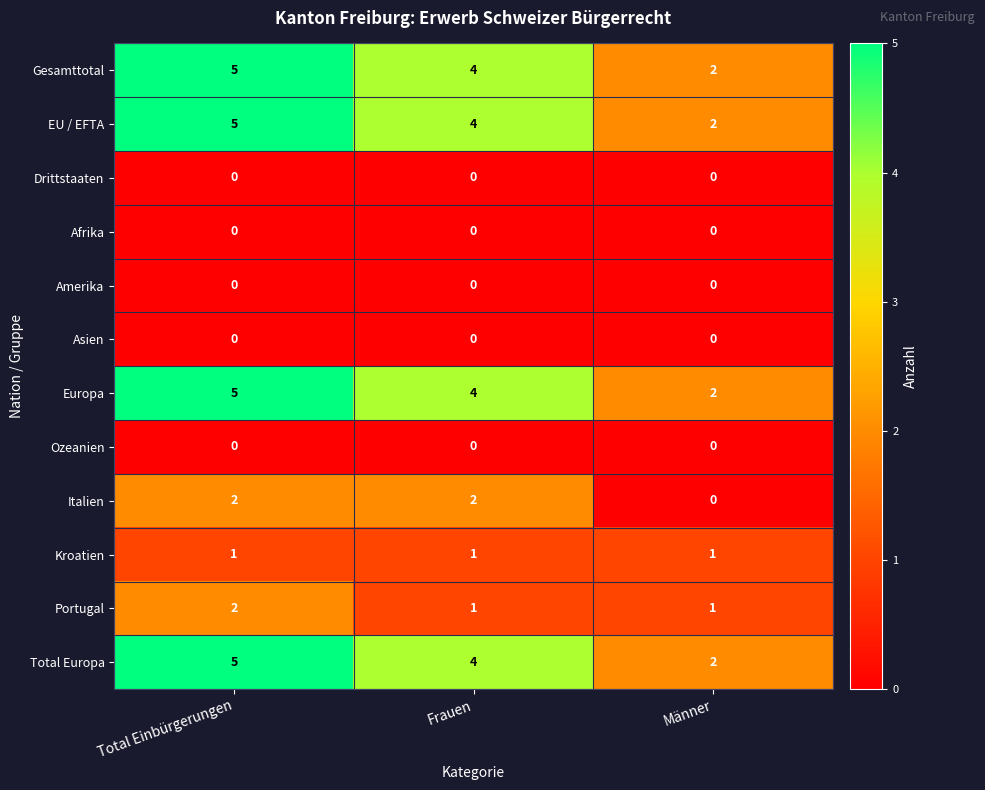

What is the spread (max minus min) of values at Total Einbürgerungen?

5